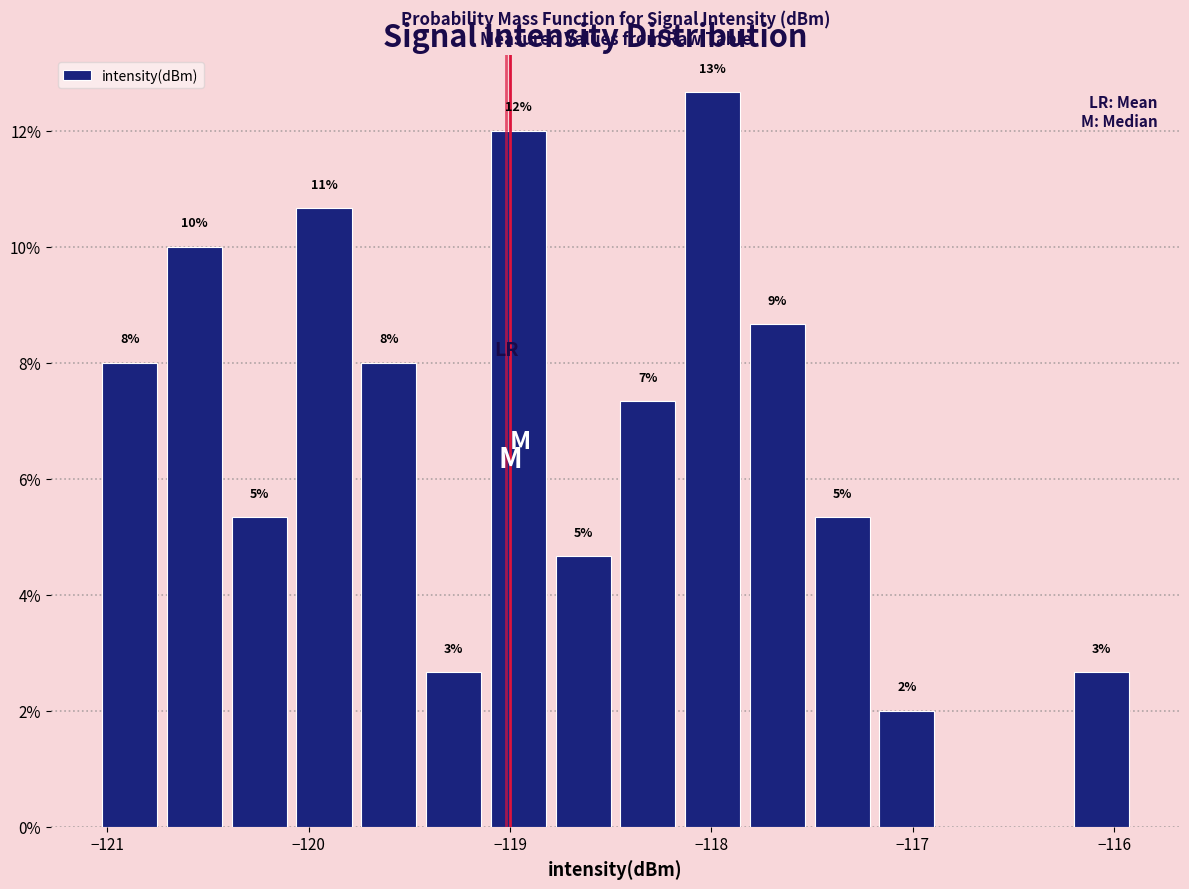

Around what value on the x-axis is the tallest bar? Give the approximate position of its centre, as read against the axis.

-118.0